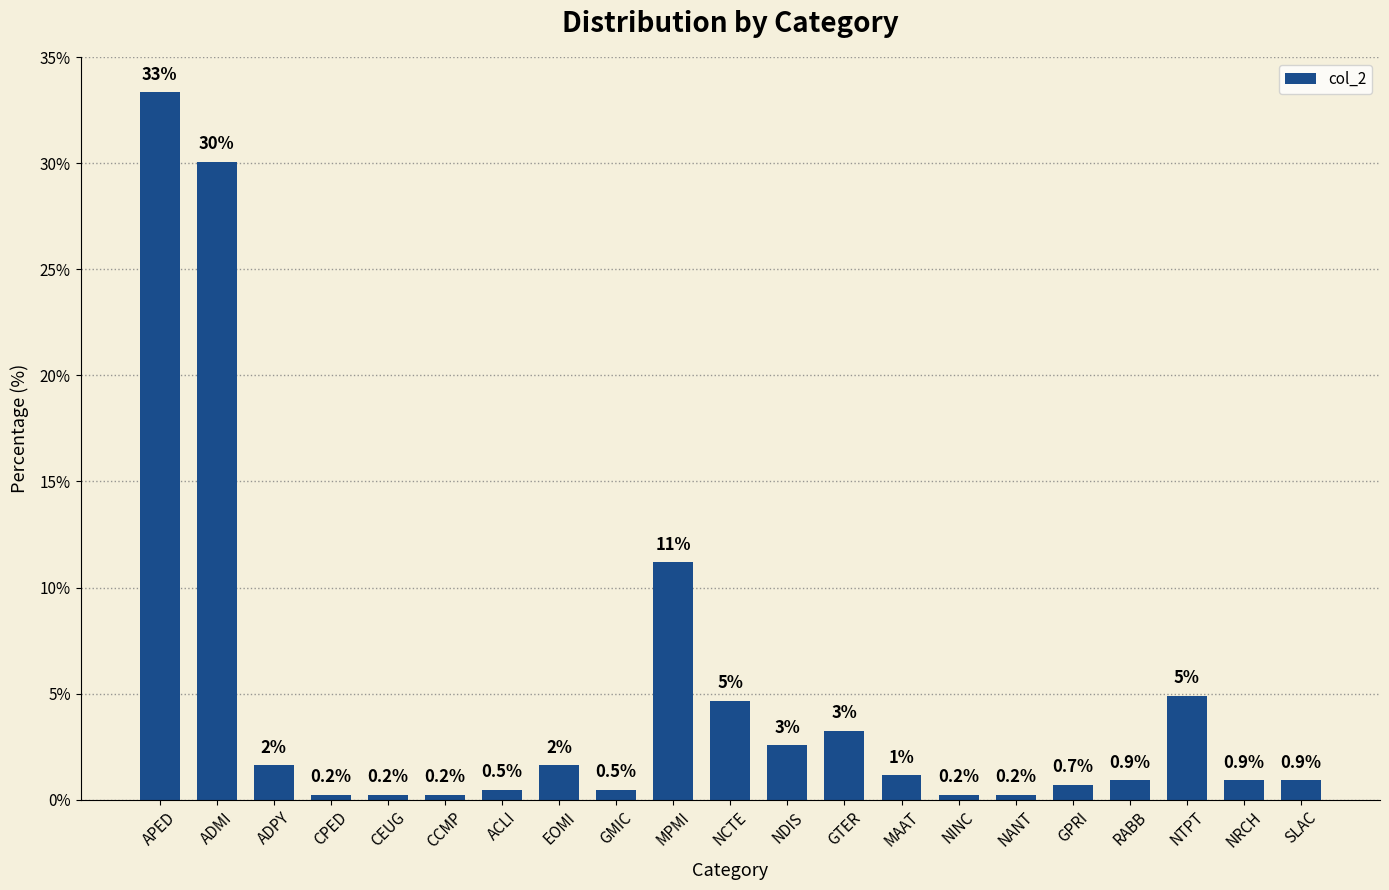

The value at ACLI is 0.5. True or false?

True